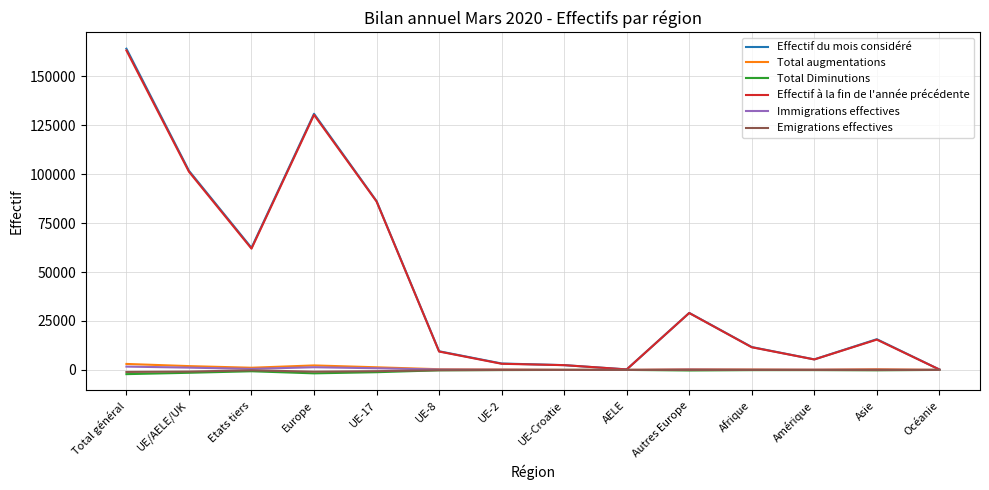

What is the difference between the Effectif du mois considéré values at AELE and UE/AELE/UK?

101509